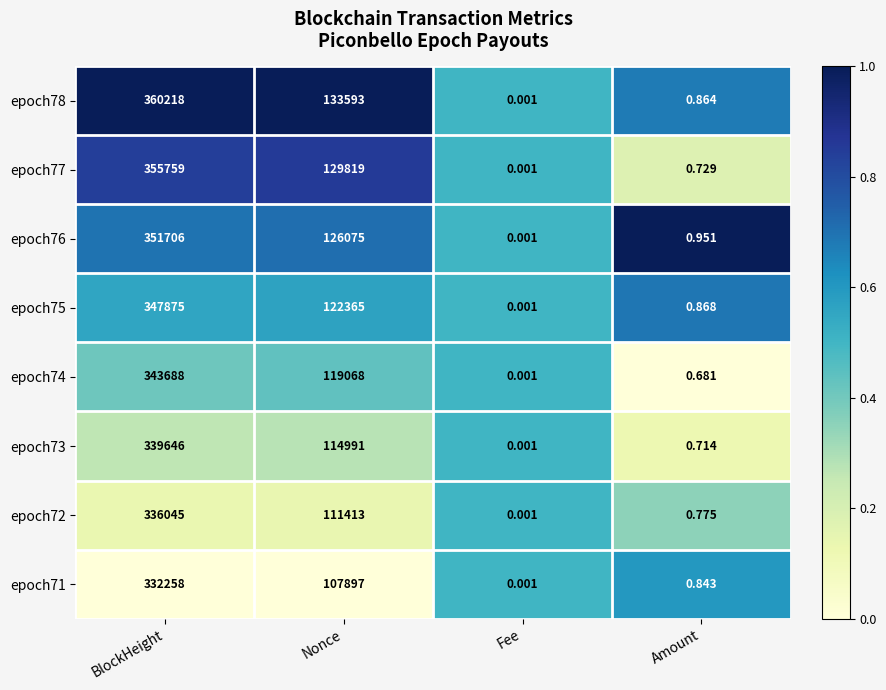

Rank the categories by epoch72 value from highest to lowest.

BlockHeight, Nonce, Amount, Fee